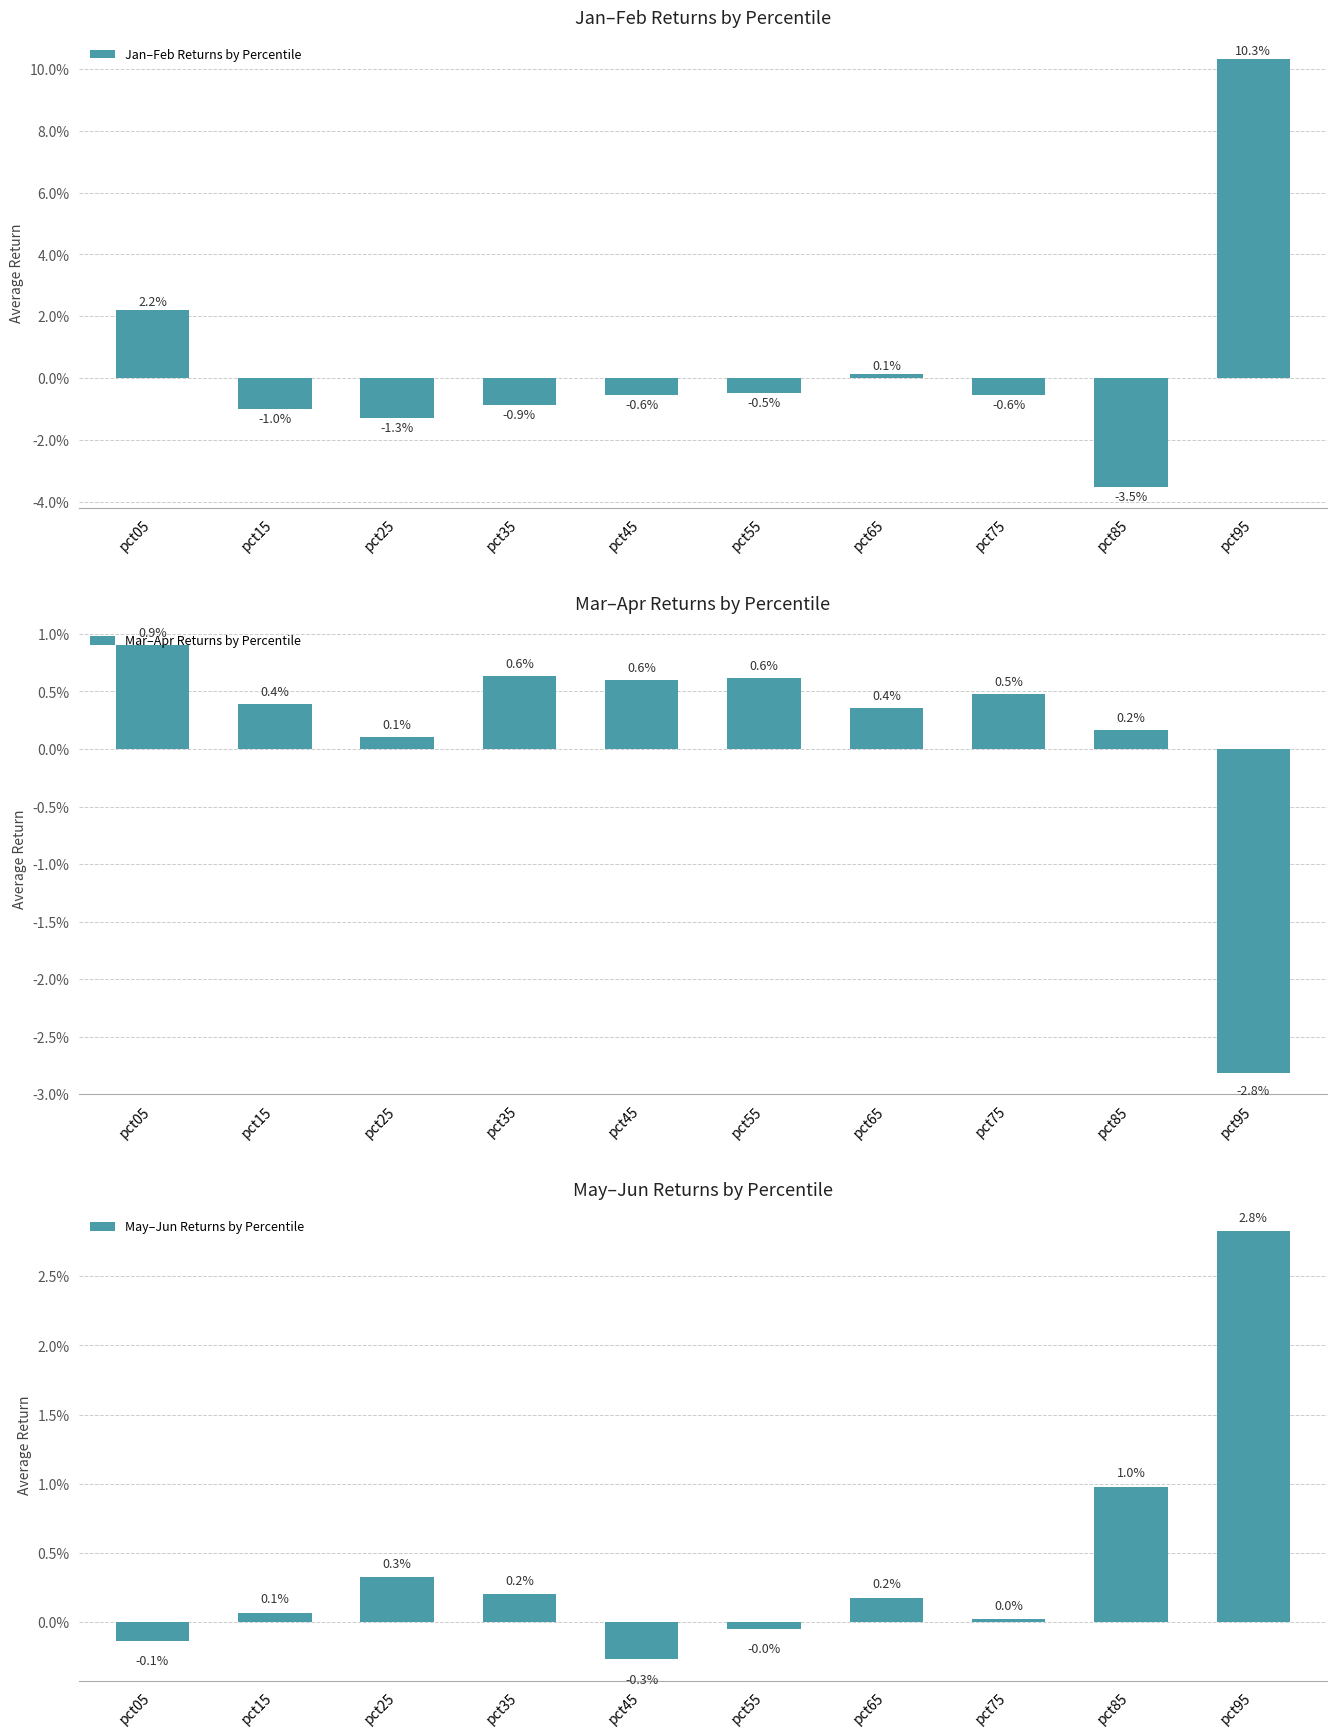

Reading left to right, extract all data points from this chart.

Jan–Feb Returns by Percentile: pct05=0.0	pct15=-0.0	pct25=-0.0	pct35=-0.0	pct45=-0.0	pct55=-0.0	pct65=0.0	pct75=-0.0	pct85=-0.0	pct95=0.1
Mar–Apr Returns by Percentile: pct05=0.0	pct15=0.0	pct25=0.0	pct35=0.0	pct45=0.0	pct55=0.0	pct65=0.0	pct75=0.0	pct85=0.0	pct95=-0.0
May–Jun Returns by Percentile: pct05=-0.0	pct15=0.0	pct25=0.0	pct35=0.0	pct45=-0.0	pct55=-0.0	pct65=0.0	pct75=0.0	pct85=0.0	pct95=0.0